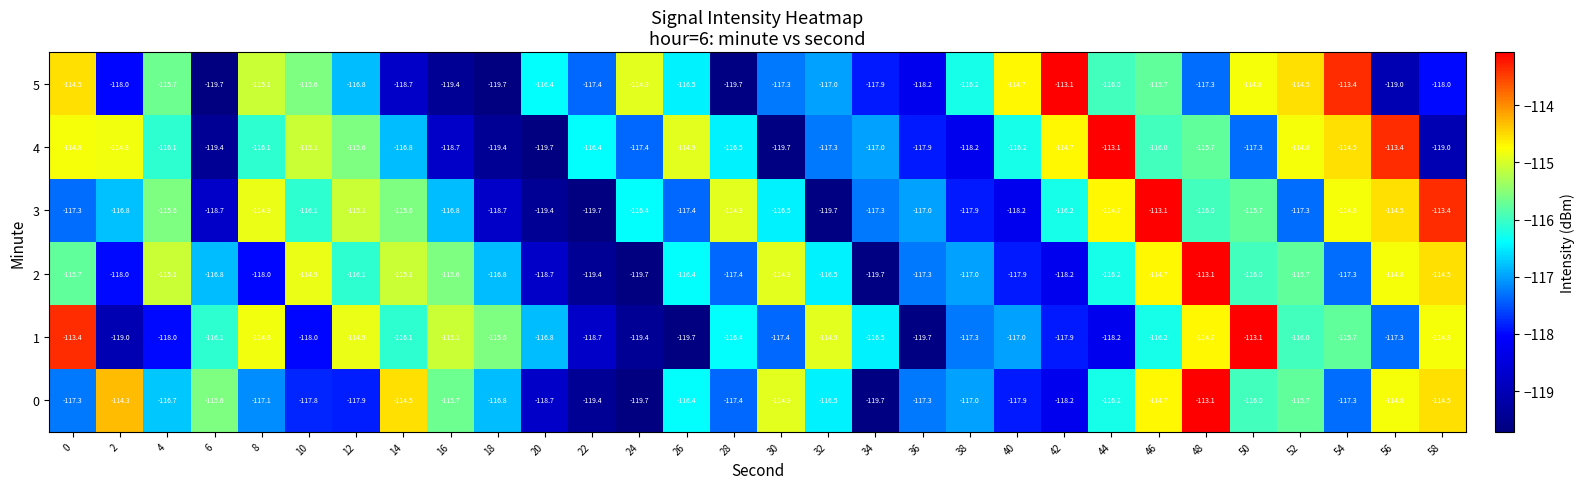

What is the maximum value shown in the chart?

-113.1